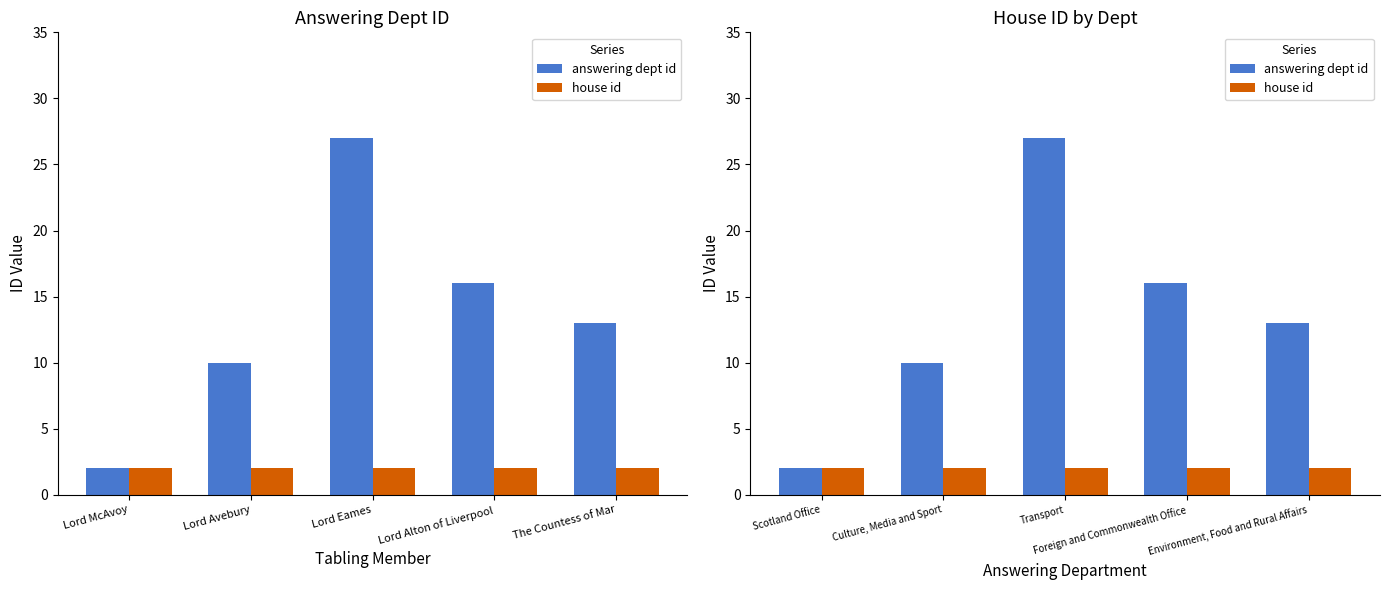

At which category is the sum across all series the highest?

Transport